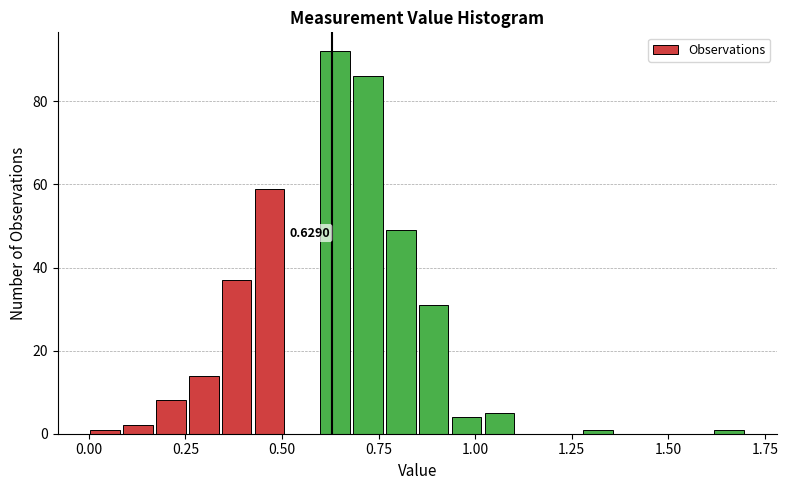

Read against the x-axis, roughly where is the centre of the tallest bar?

0.65